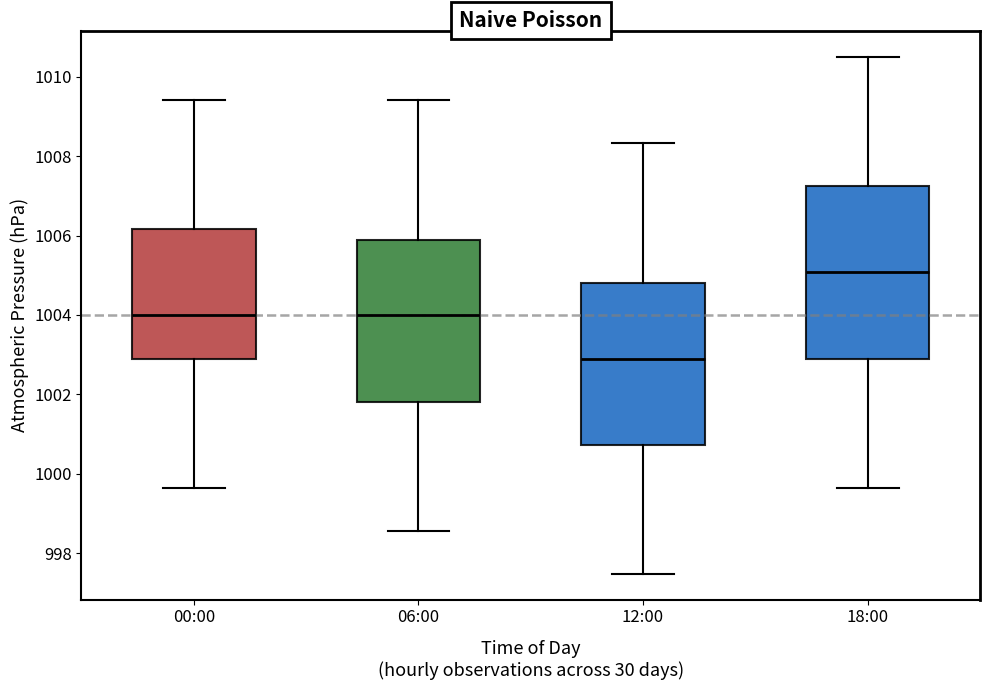

Comparing the boxes themselves (not the whiskers), which one is the tallest?

18:00